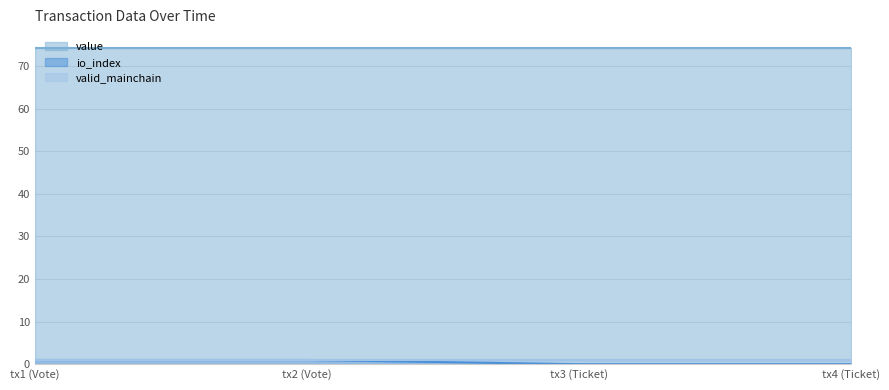

True or false: io_index and value intersect in this chart.

False